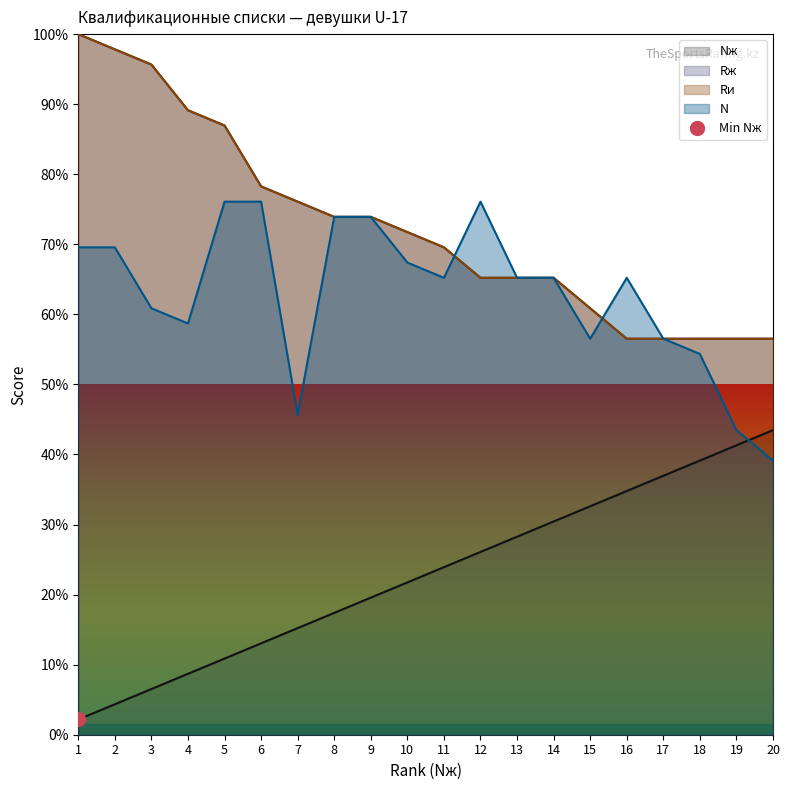

At how many categories does at least one series exceed 40?

20